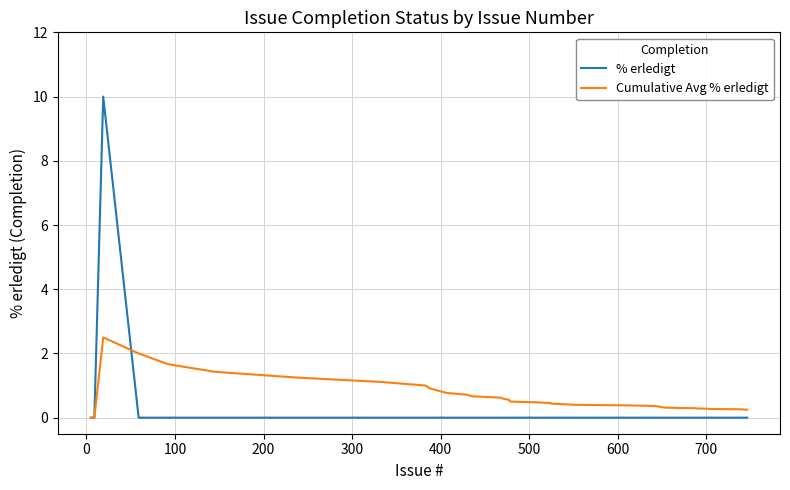

List the series in order of their peak value, highest first.

% erledigt, Cumulative Avg % erledigt